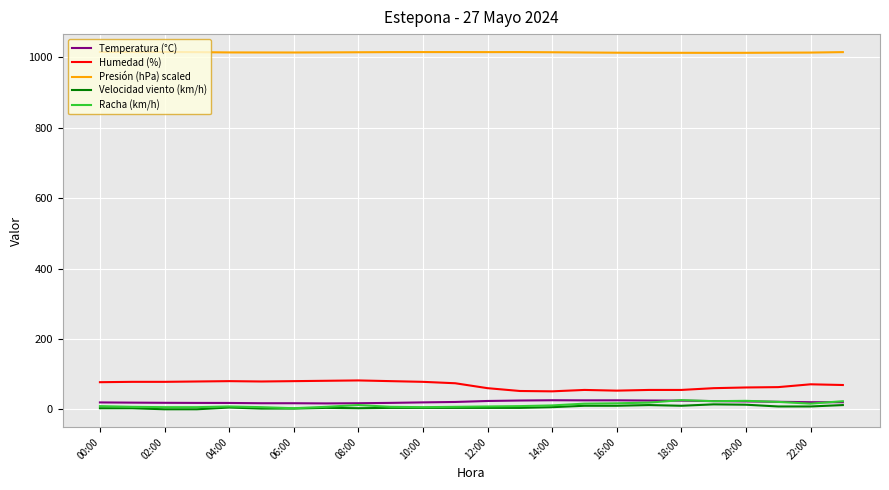

Is this an area chart (filled region under the line)?

No